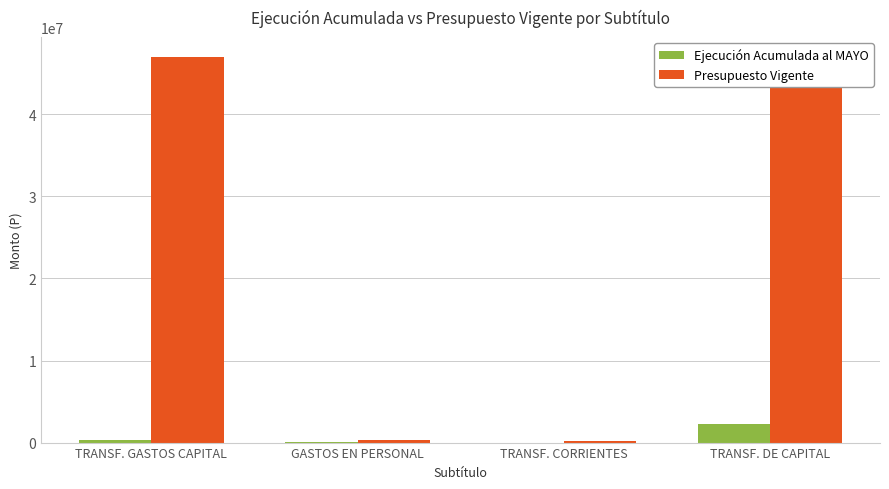

What is the sum of all Ejecución Acumulada al MAYO values?

2635313